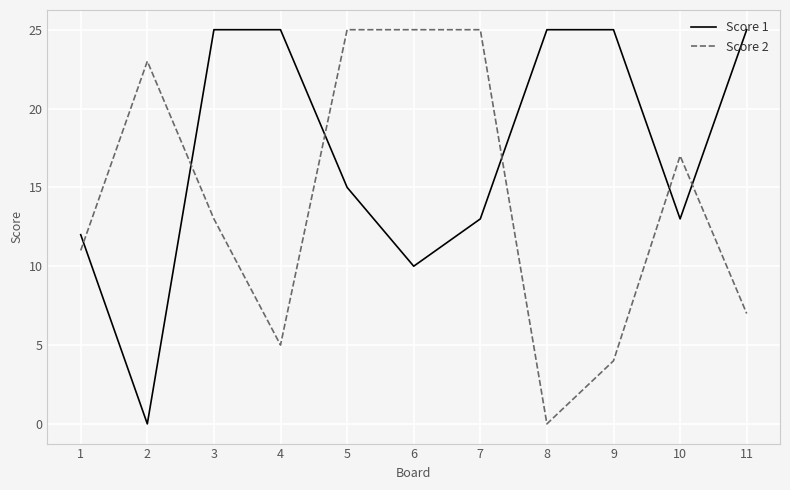

What is the maximum value shown in the chart?

25